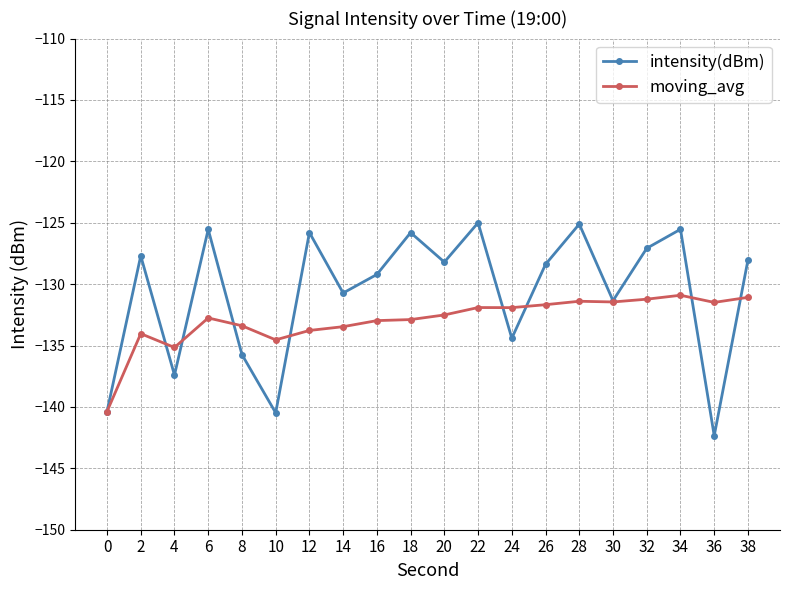

Is the value of moving_avg at 22 greater than the value of intensity(dBm) at 34?

No